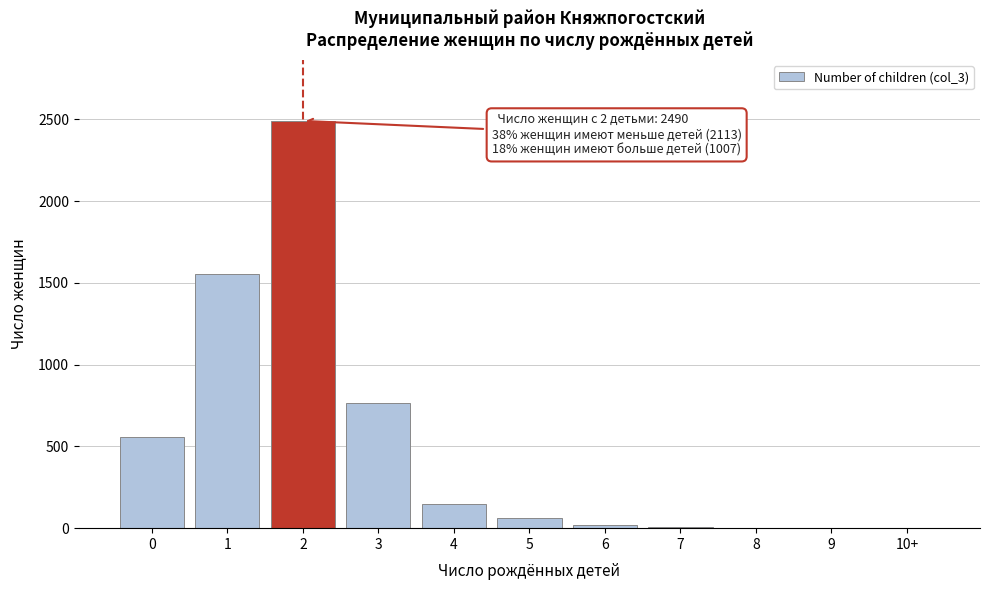

The value at 1 is 1555. True or false?

True